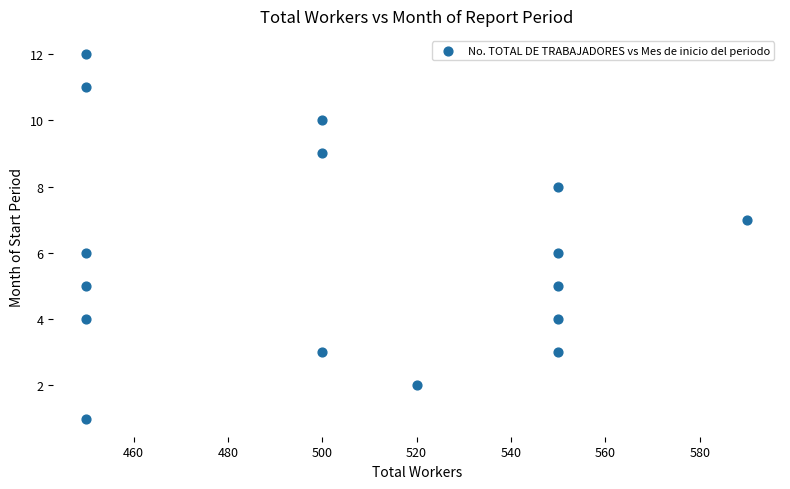

What is the range of Y values (max minus min)?

11